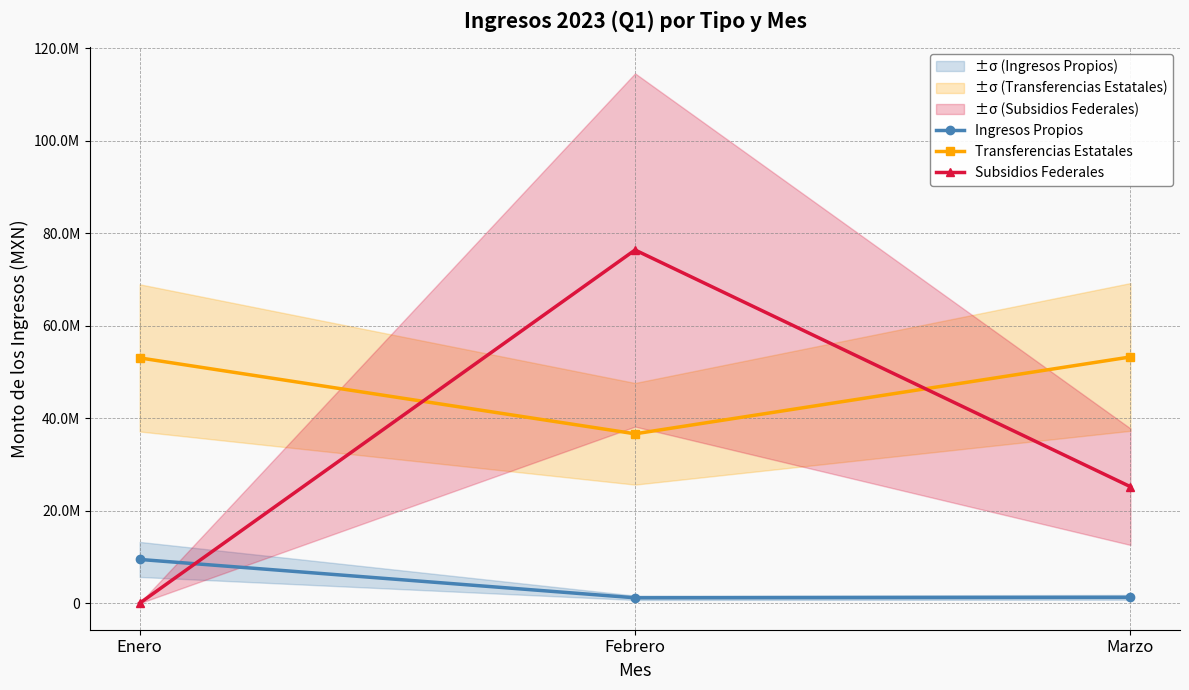

Is it true that Subsidios Federales equals 0.0 at Enero?

True